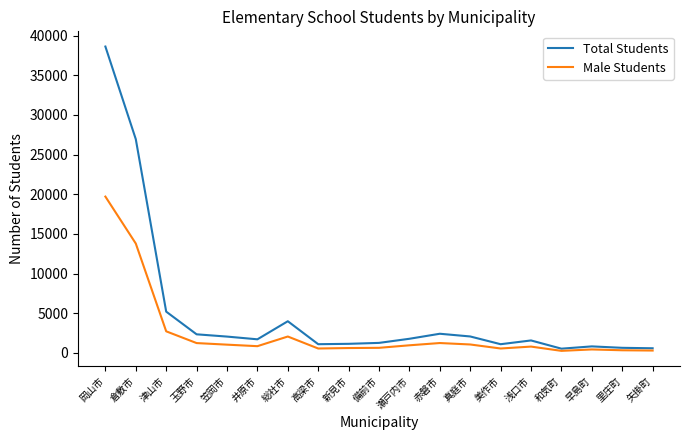

List the series in order of their overall mean, lowest first.

Male Students, Total Students